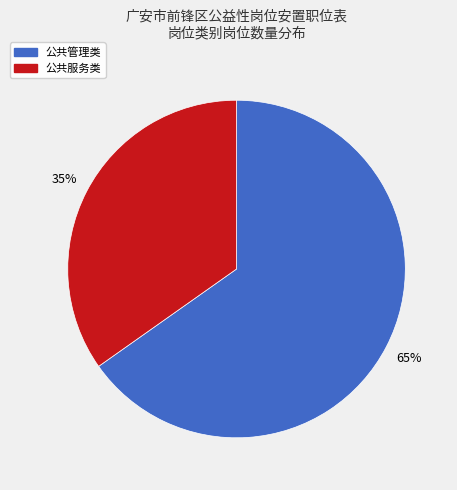

Does any single category account for the majority?

Yes